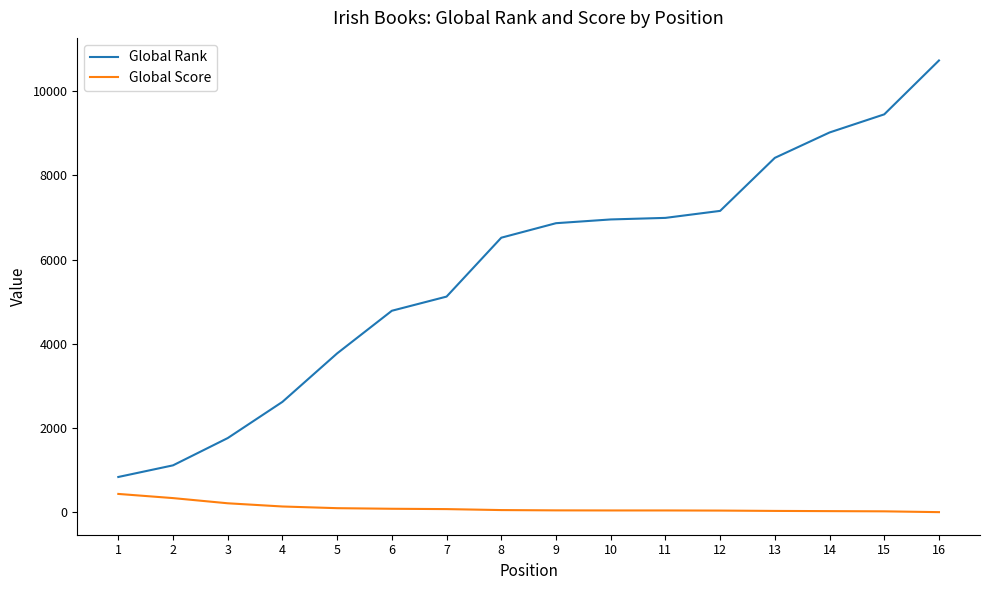

Which series has the widest spread of values?

Global Rank